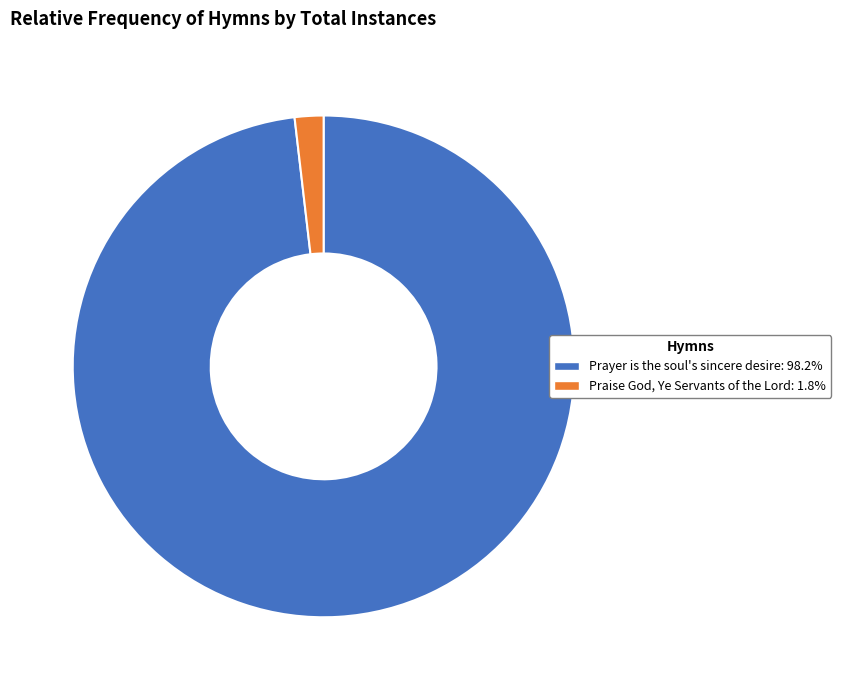

Approximately how many times larger is the value at Prayer is the soul's sincere desire: 98.2% compared to Praise God, Ye Servants of the Lord: 1.8%?

53.1